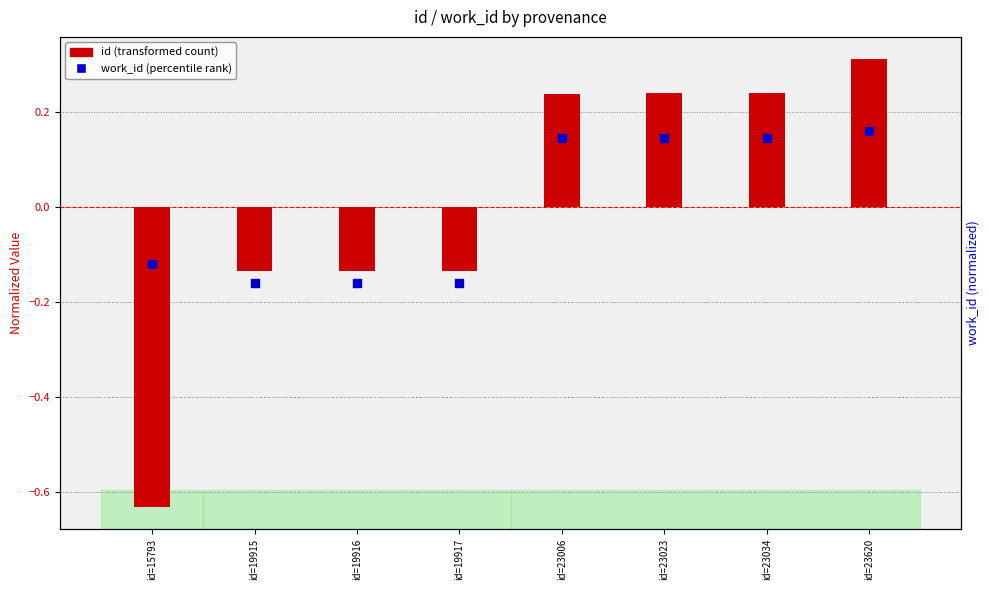

Which series contains the lowest Y value?

id